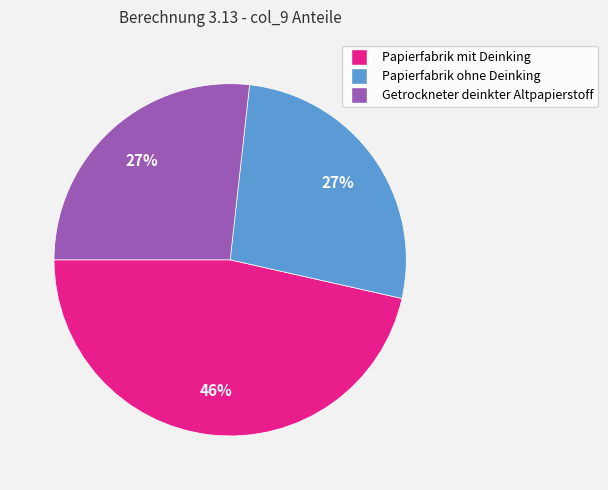

To the nearest percent, what portion does Getrockneter deinkter Altpapierstoff represent?

27%